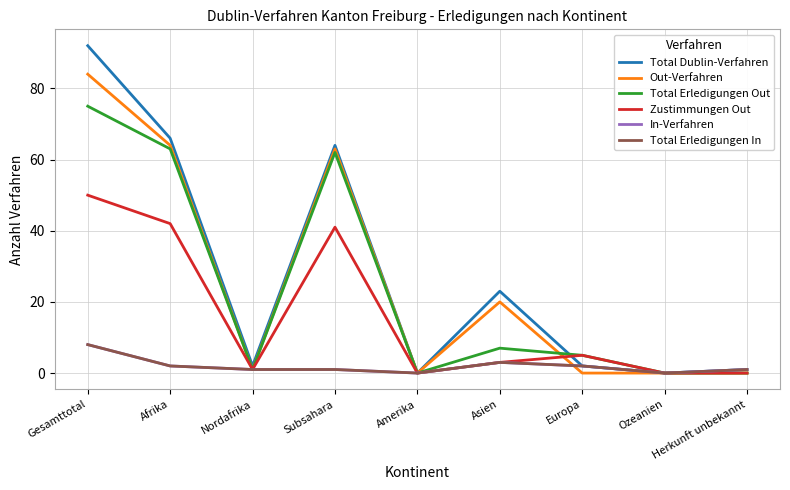

Is the value of Total Dublin-Verfahren at Afrika greater than the value of Total Erledigungen In at Europa?

Yes